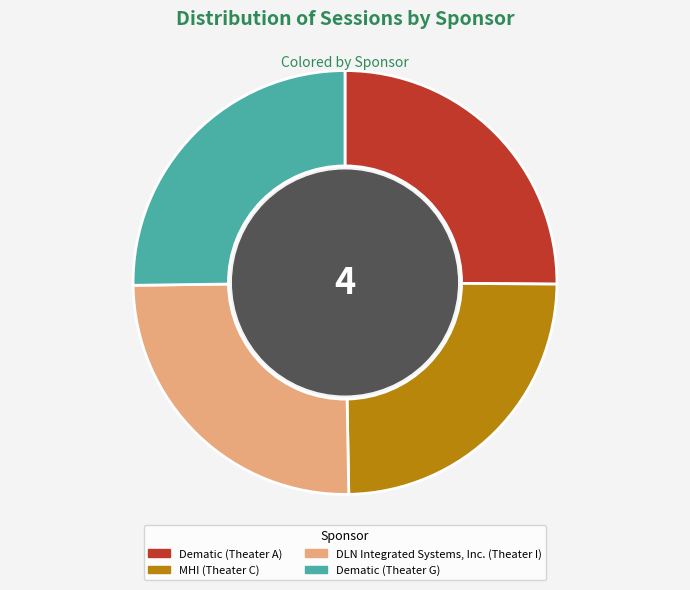

How many segments does this pie chart have?

4